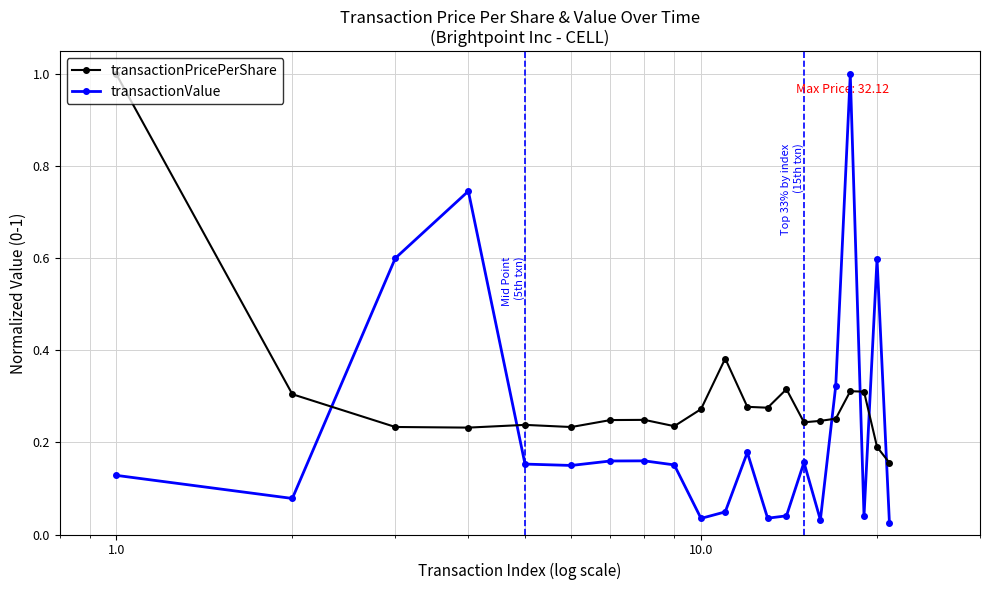

Which series has the largest total across all categories?

transactionPricePerShare